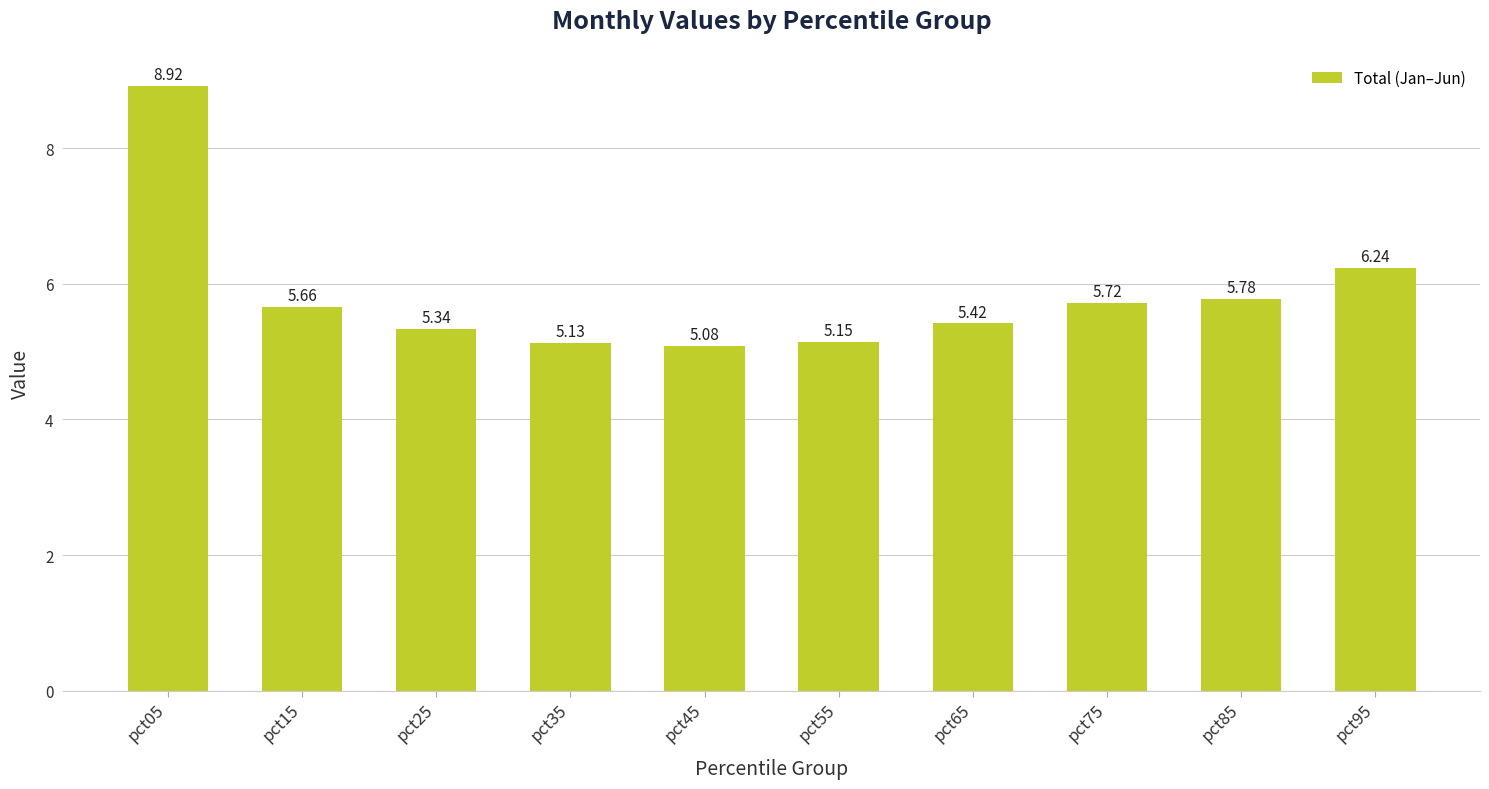

List the labels in order of value, largest first.

pct05, pct95, pct85, pct75, pct15, pct65, pct25, pct55, pct35, pct45